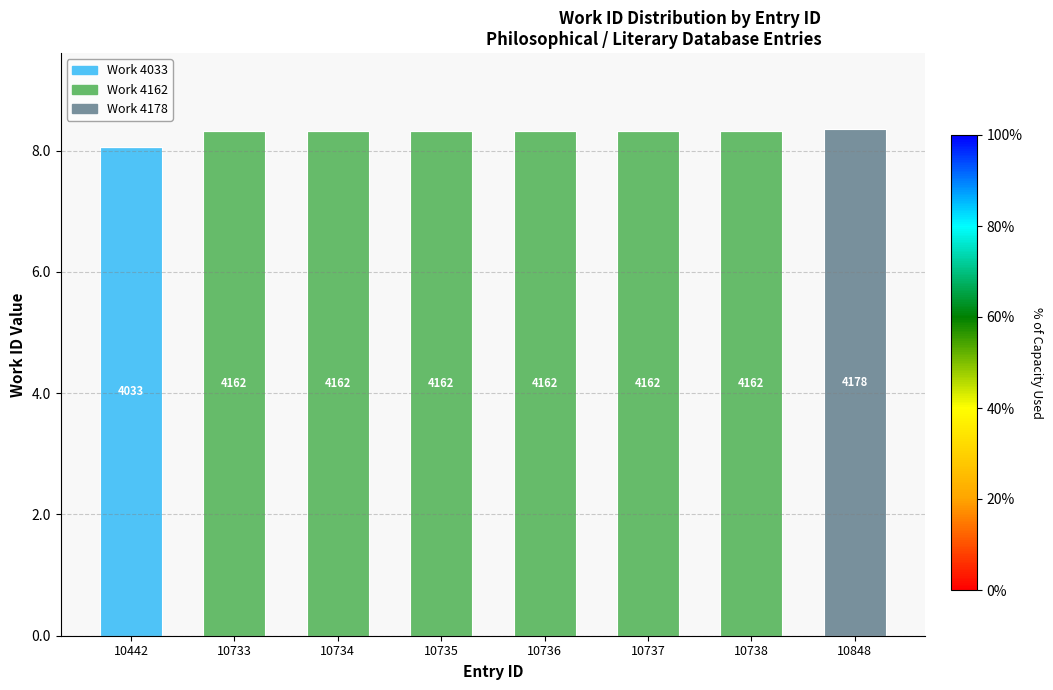

Which category has the highest value in the Work 4033 series?

10442